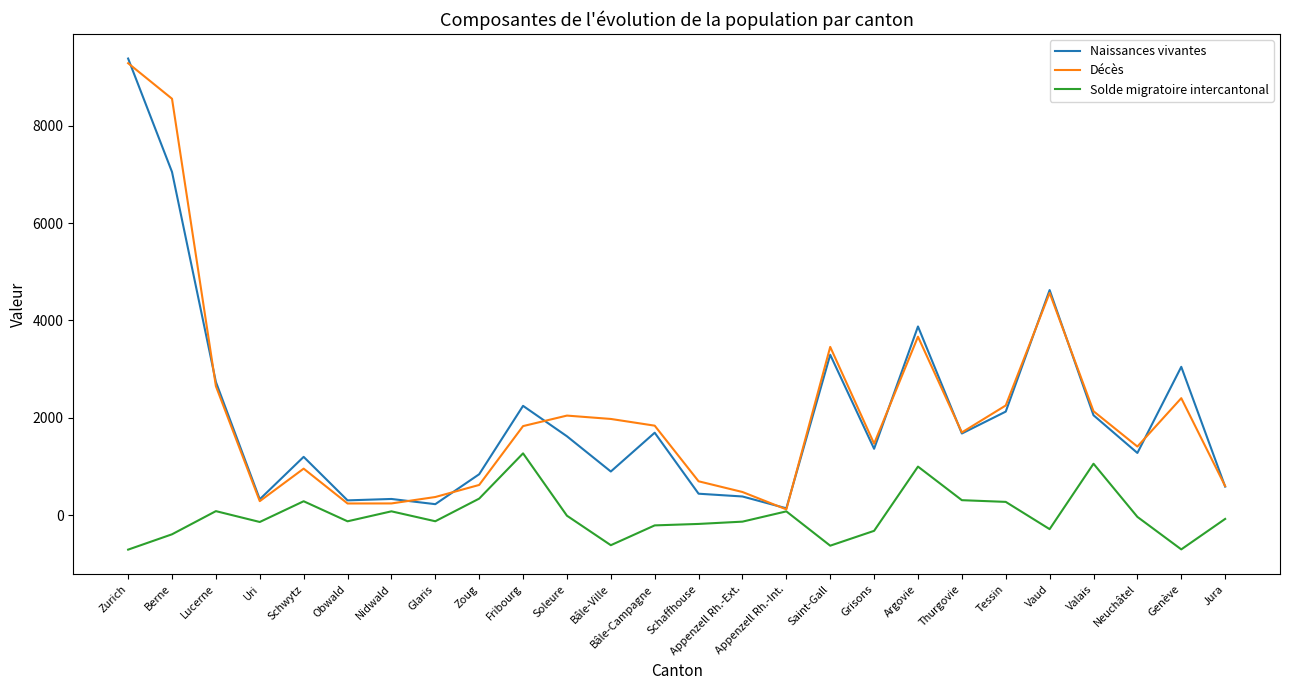

What are all the series names shown in the legend?

Naissances vivantes, Décès, Solde migratoire intercantonal